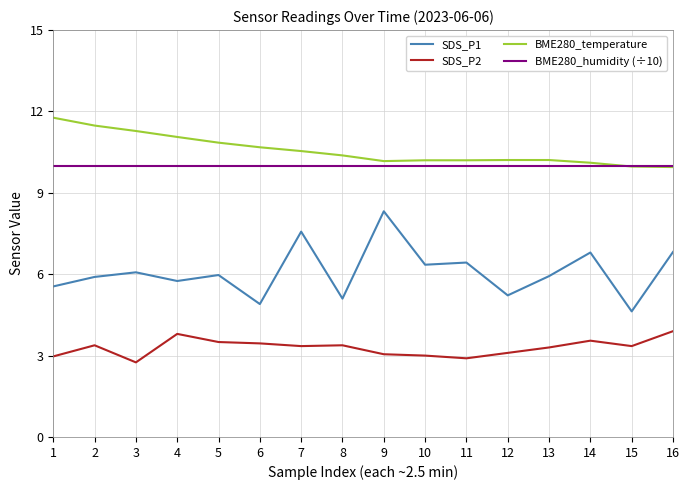

Is it true that BME280_temperature equals 10.0 at 15?

True